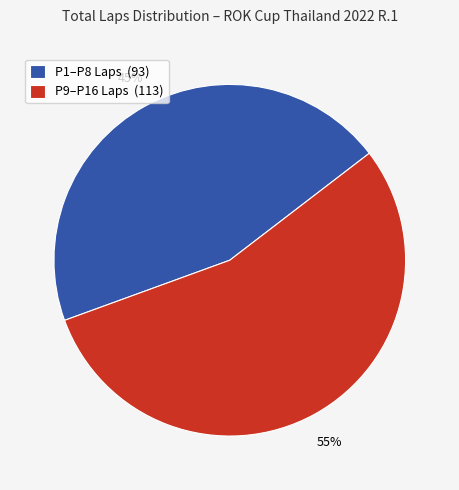

What is the smallest slice in the pie chart?

P1–P8 Laps (93)